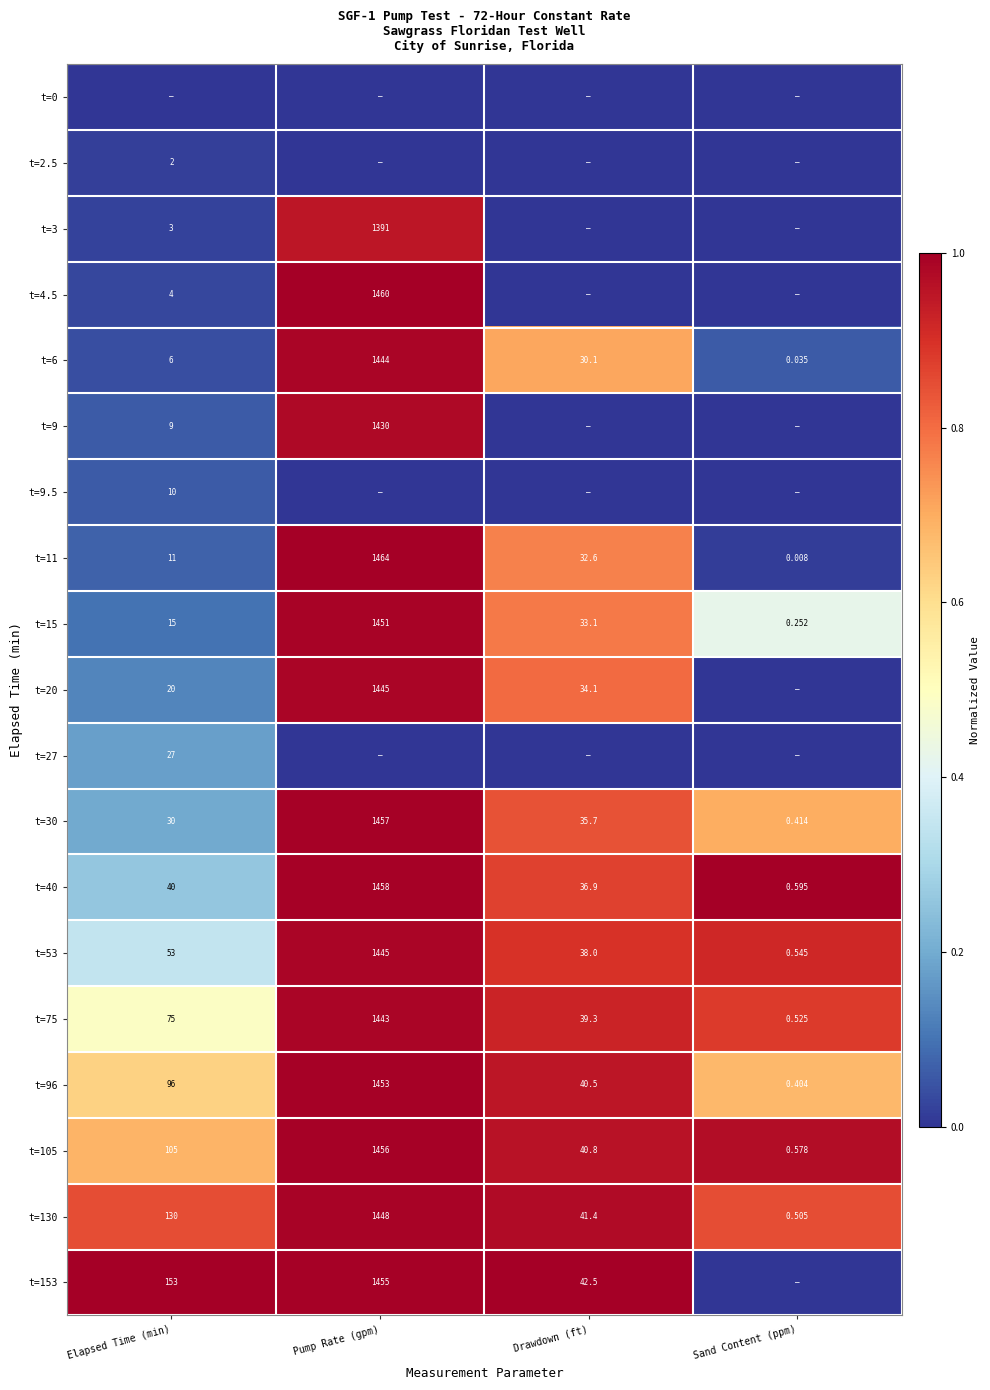

Is the value of t=6 at Pump Rate (gpm) greater than the value of t=105 at Sand Content (ppm)?

Yes